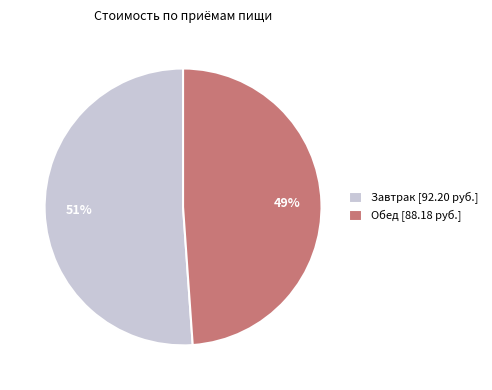

To the nearest percent, what is the combined percentage of Завтрак [92.20 руб.] and Обед [88.18 руб.]?

100%